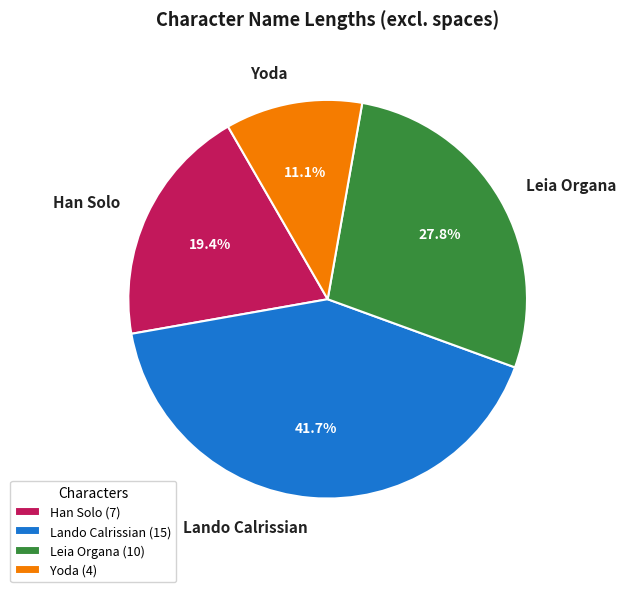

Which has a higher value, Yoda or Leia Organa?

Leia Organa